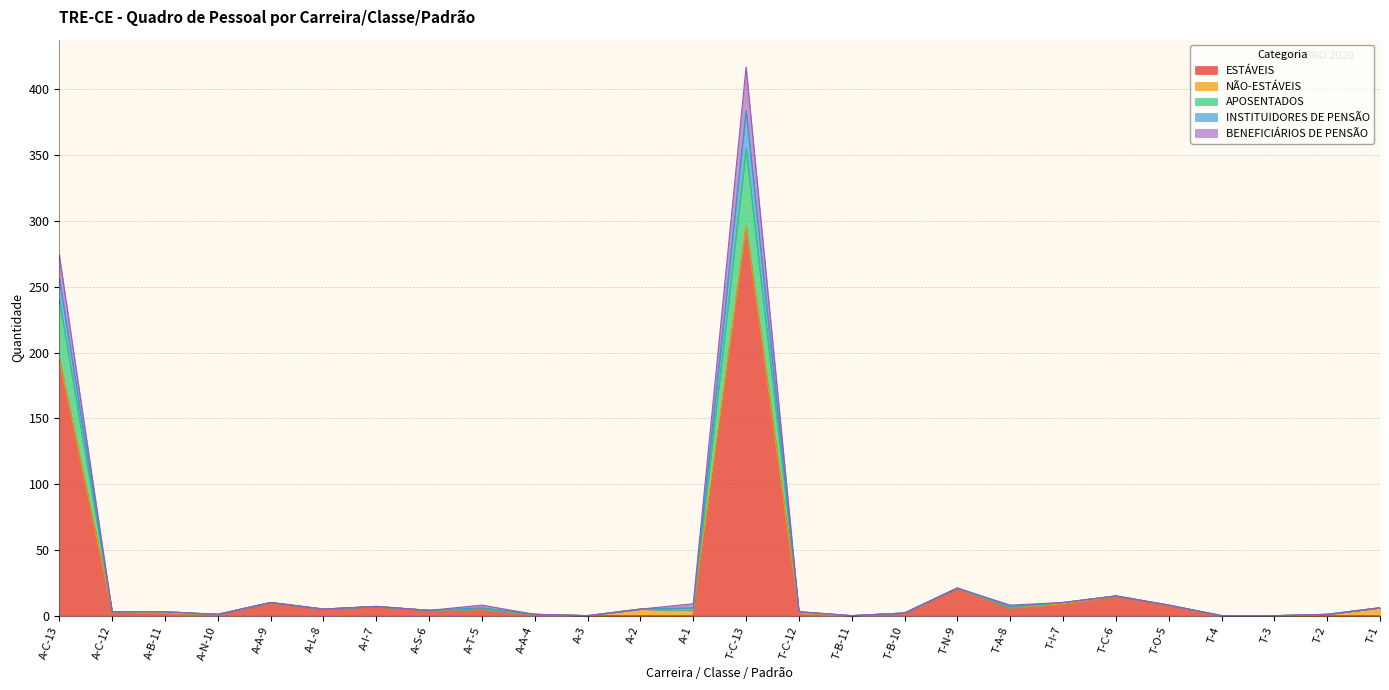

Does the chart have visible grid lines?

Yes